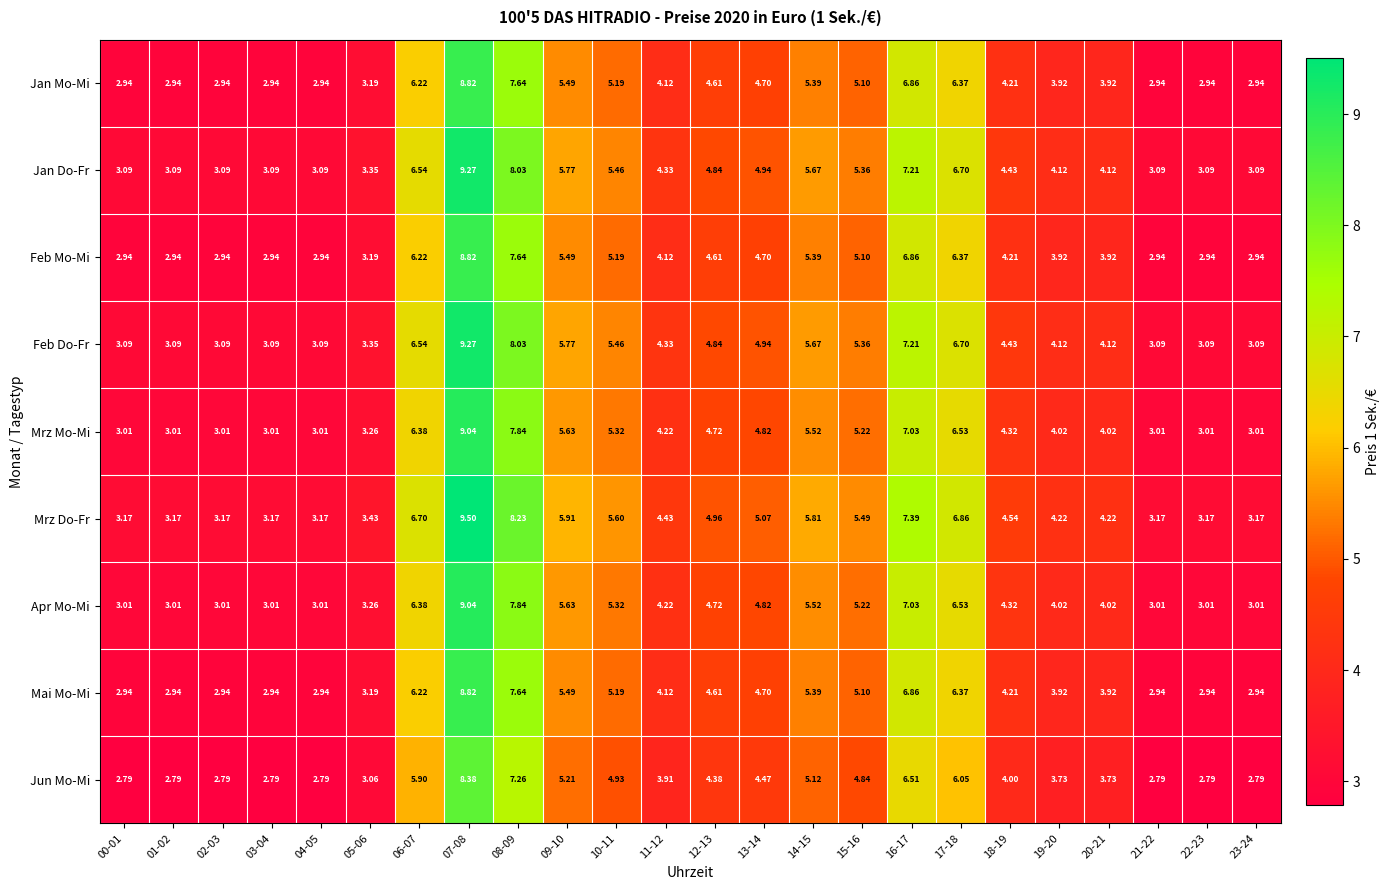

Which label corresponds to the largest value in the chart?

07-08